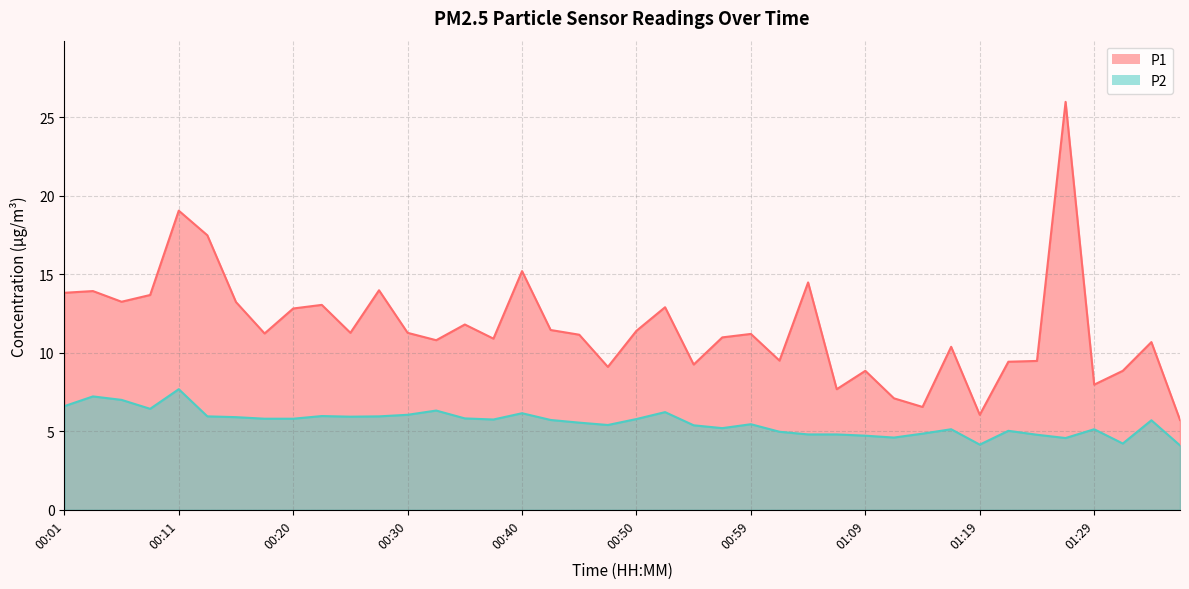

What is the label of the 29th point from the left?

01:09